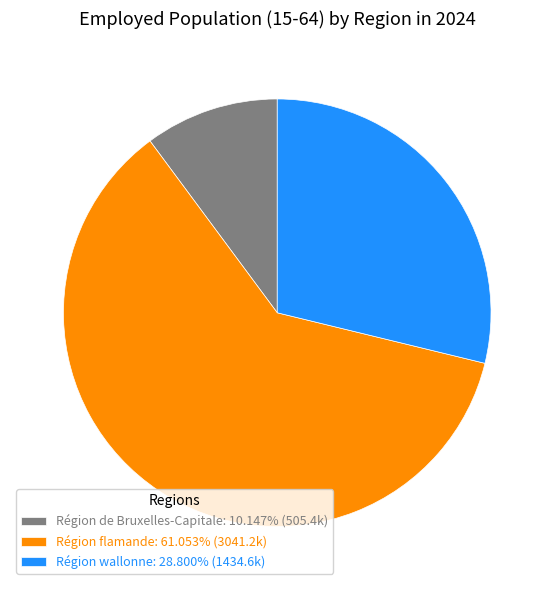

Does Région de Bruxelles-Capitale account for over 50% of the chart?

No